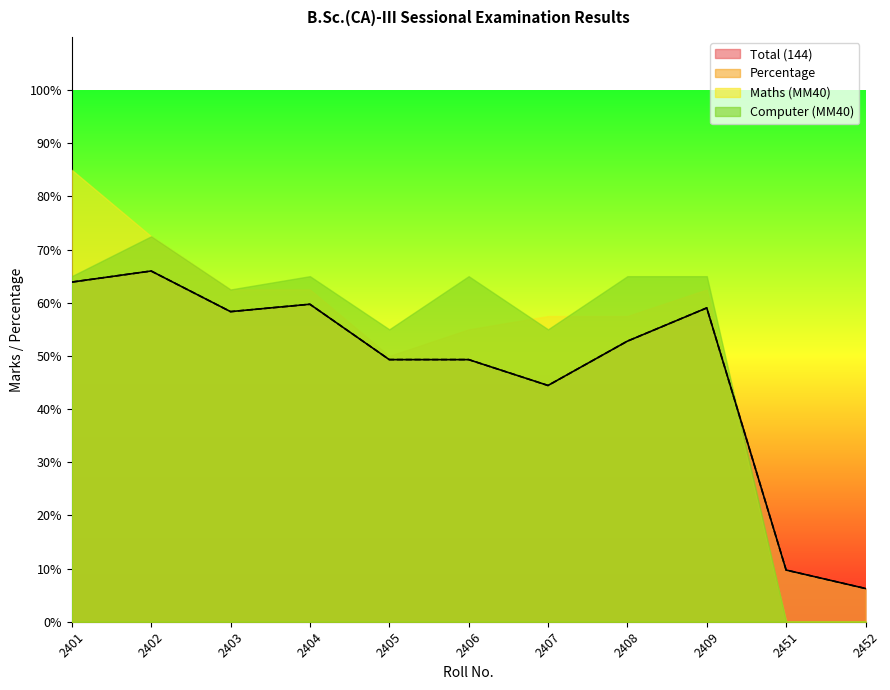

At which label does Percentage first exceed 52?

2401